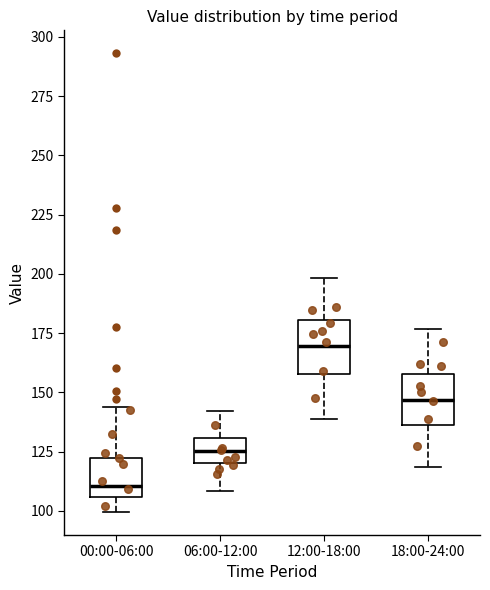

Where does the median line of the box for 00:00-06:00 sit on the y-axis? The values are not printed on the chart, so give them approximately, as read against the axis.

110